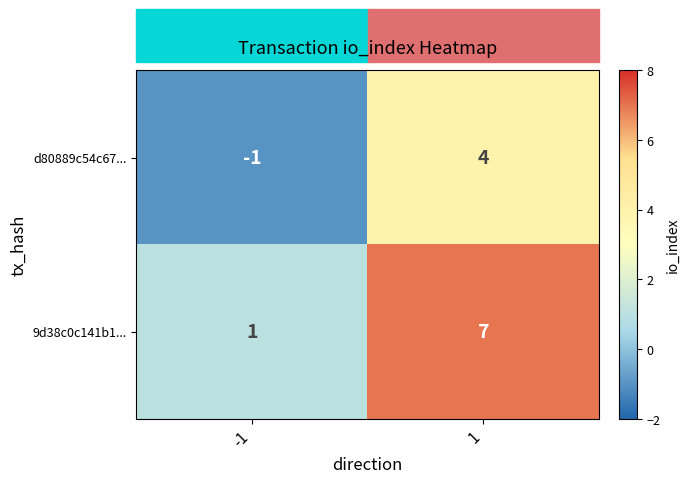

True or false: d80889c54c67... has a value of 1 at 1.

False